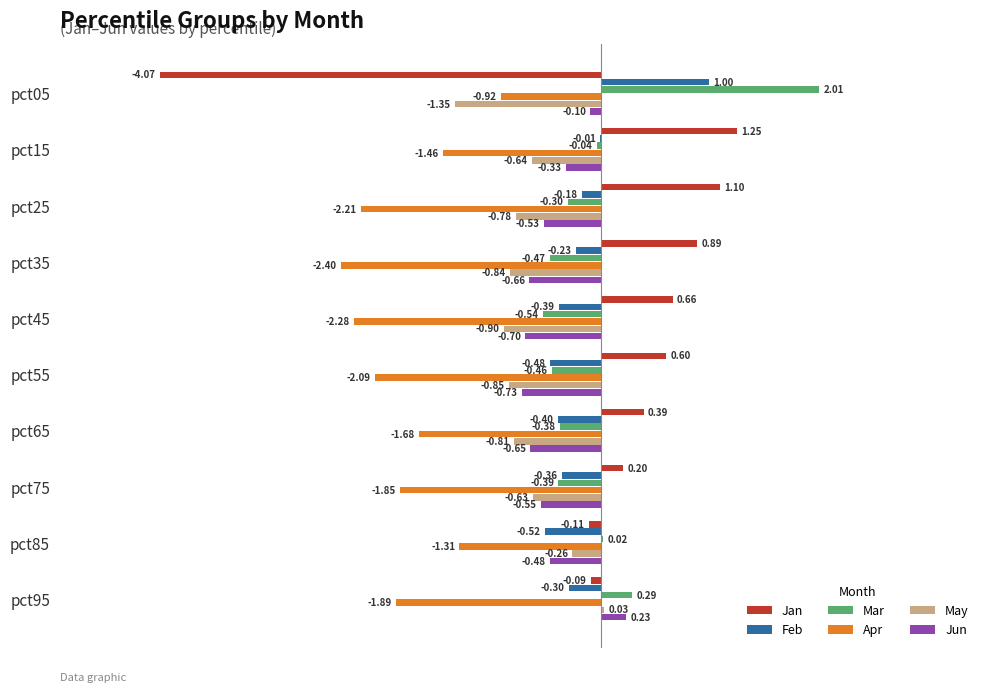

What is the sum of all Apr values?

-18.1